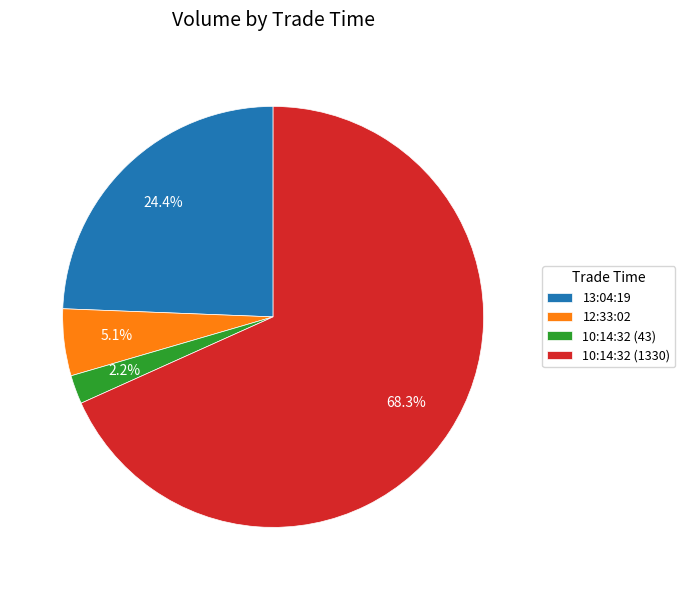

To the nearest percent, what is the average slice percentage?

25%